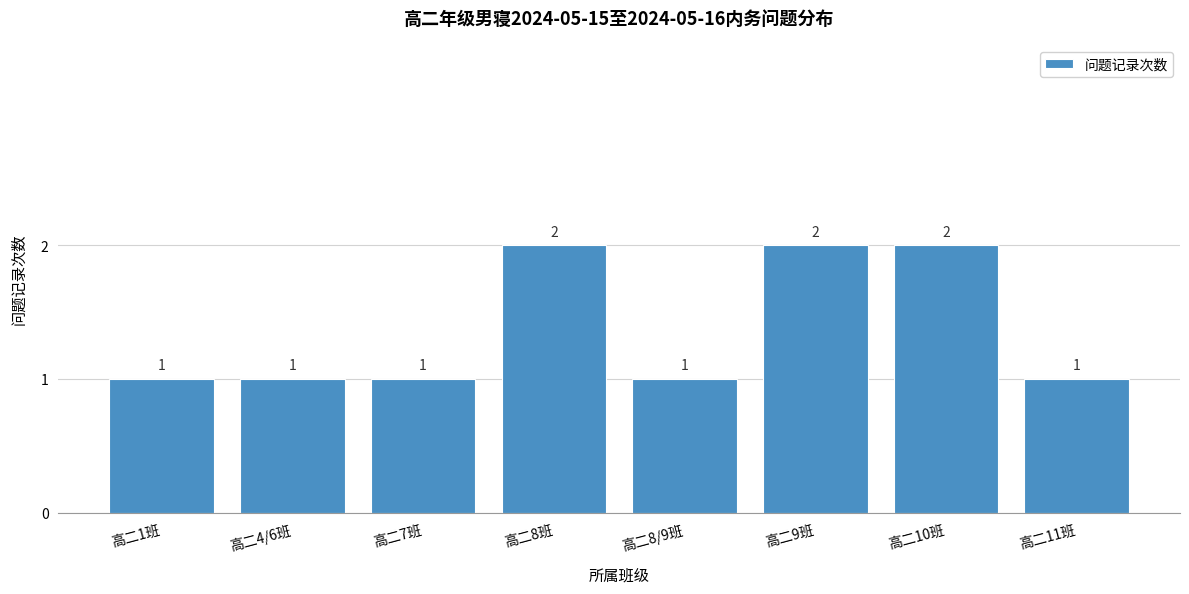

Reading left to right, list all the values displayed in this chart.

1	1	1	2	1	2	2	1